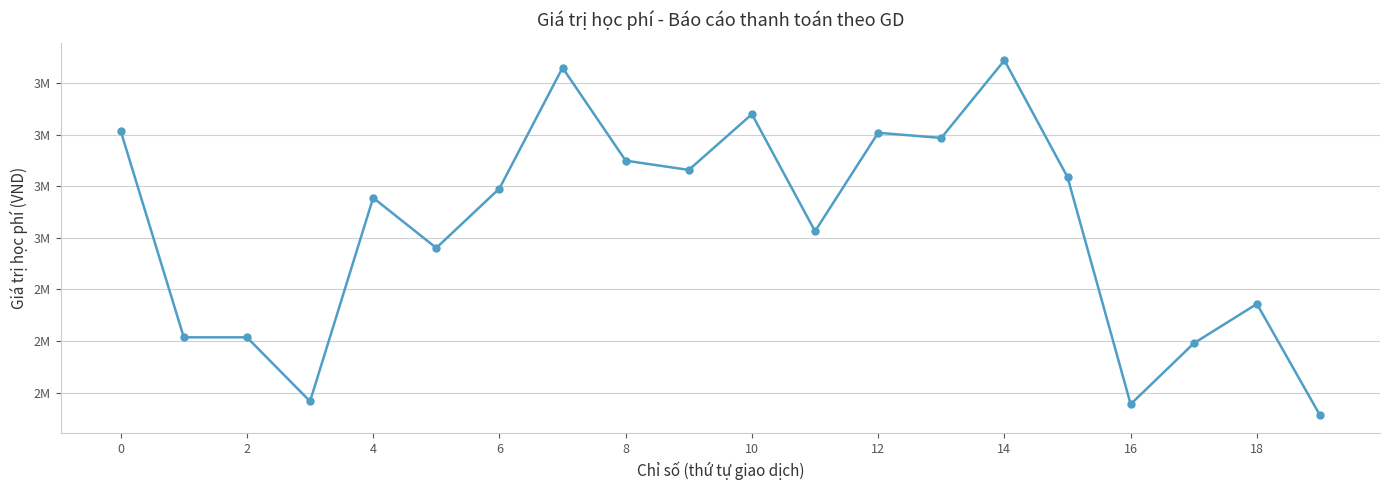

How many points are higher than both their immediate neighbors (excluding endpoints)?

6